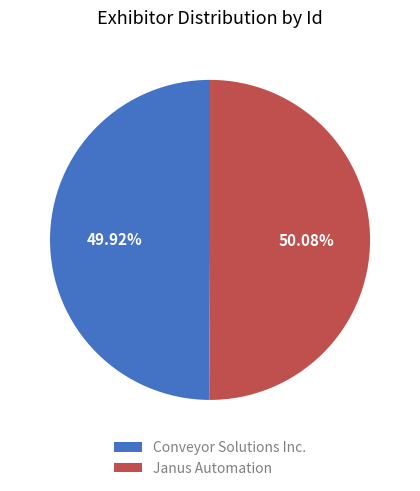

To the nearest percent, what portion does Janus Automation represent?

50%